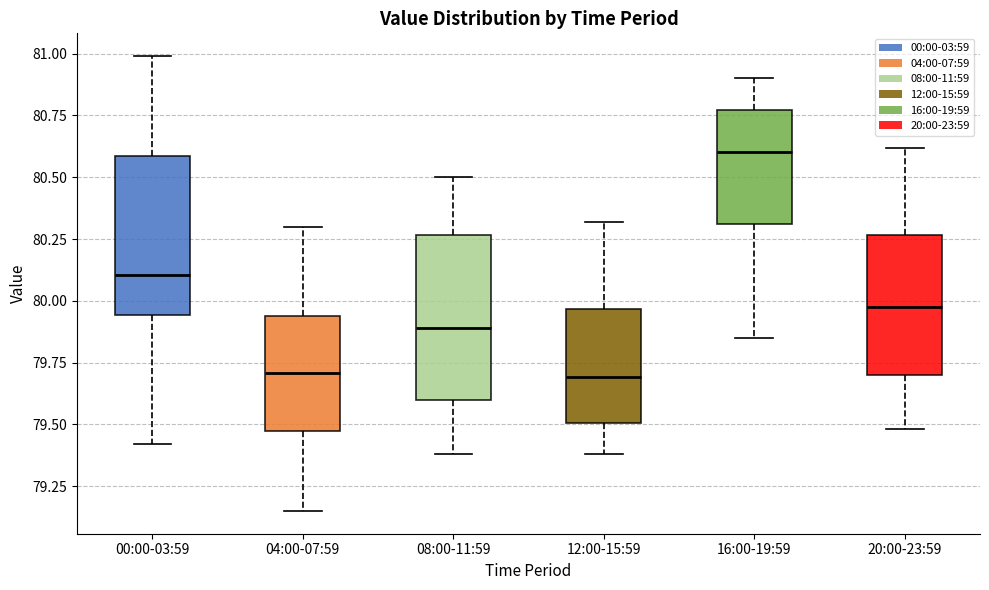

Reading left to right, transcribe this box plot: for each box, give where its median line is, the range the box spans, and where its two whiskers end, as read against the y-axis. The values are not printed on the chart, so give them approximately, as read against the axis.

00:00-03:59: median 80.10, box 79.95 to 80.60, whiskers 79.40 to 81.00
04:00-07:59: median 79.70, box 79.45 to 79.95, whiskers 79.15 to 80.30
08:00-11:59: median 79.90, box 79.60 to 80.25, whiskers 79.40 to 80.50
12:00-15:59: median 79.70, box 79.50 to 79.95, whiskers 79.40 to 80.30
16:00-19:59: median 80.60, box 80.30 to 80.75, whiskers 79.85 to 80.90
20:00-23:59: median 80.00, box 79.70 to 80.25, whiskers 79.50 to 80.60